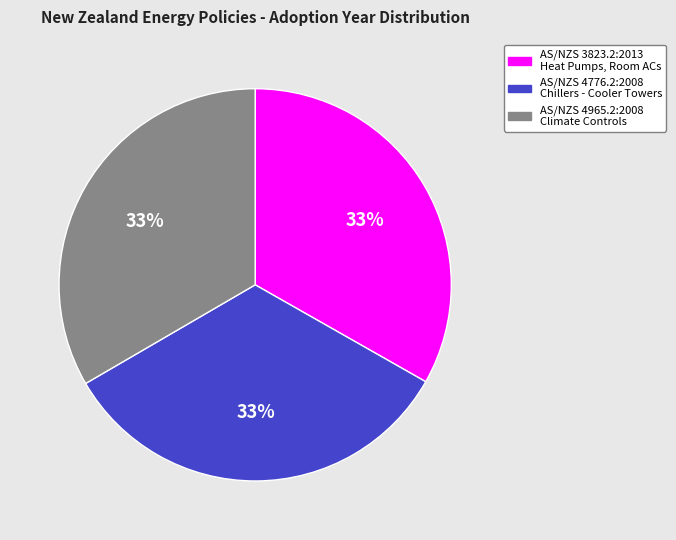

Is there a majority slice in this chart?

No